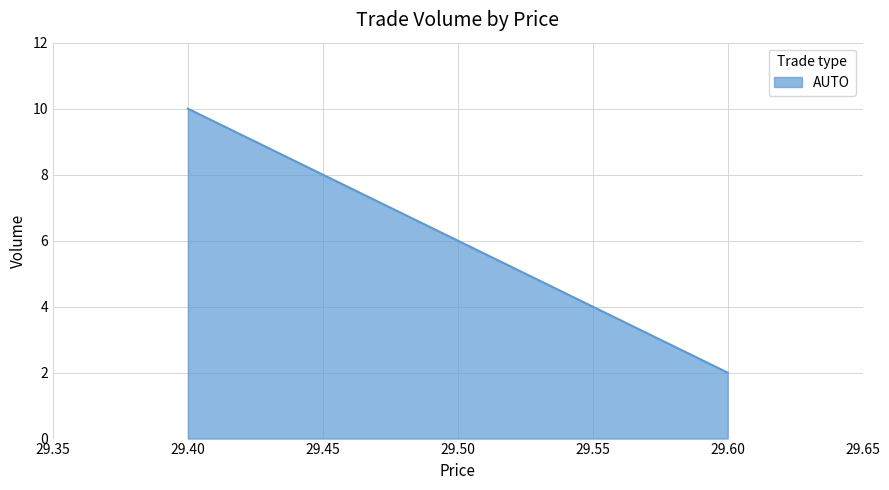

What is the minimum value shown in the chart?

2